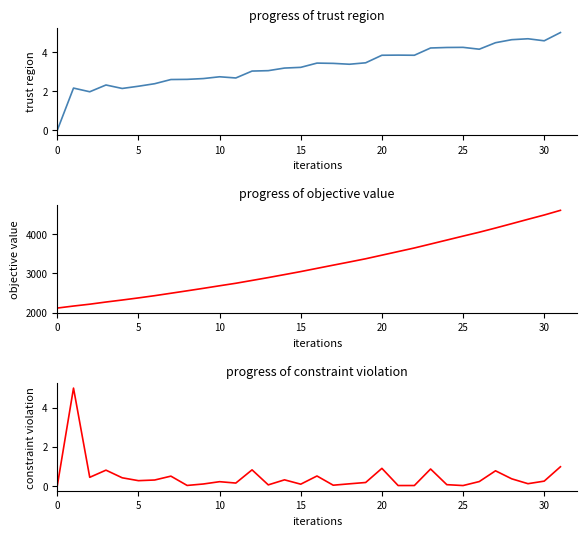

True or false: constraint violation and objective value intersect in this chart.

False